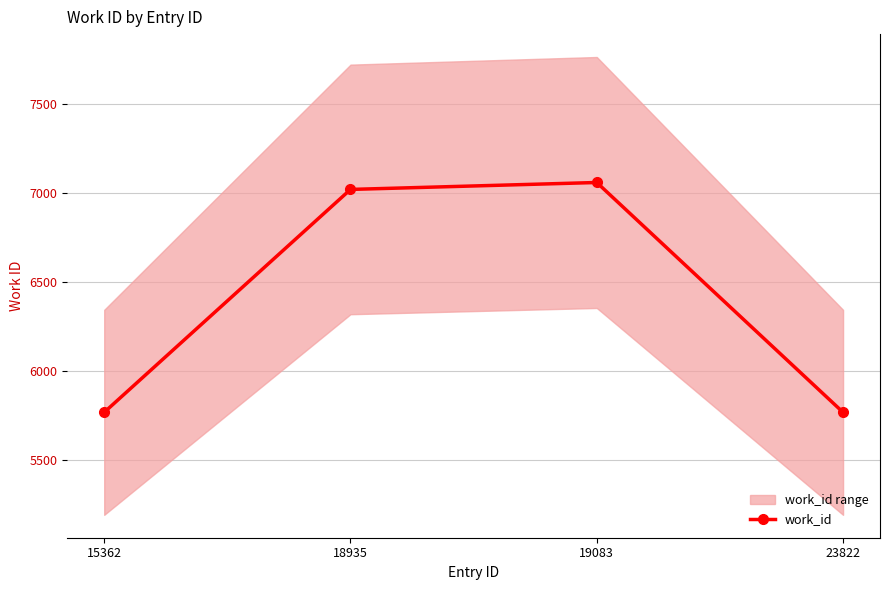

List the labels in order of value, largest first.

19083, 18935, 15362, 23822